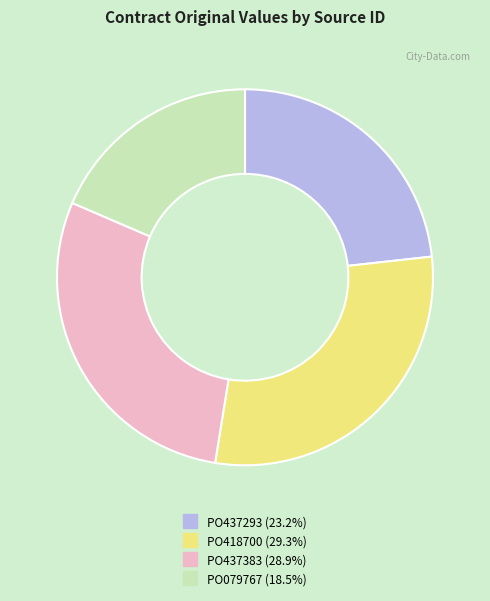

Does PO437383 account for over 50% of the chart?

No